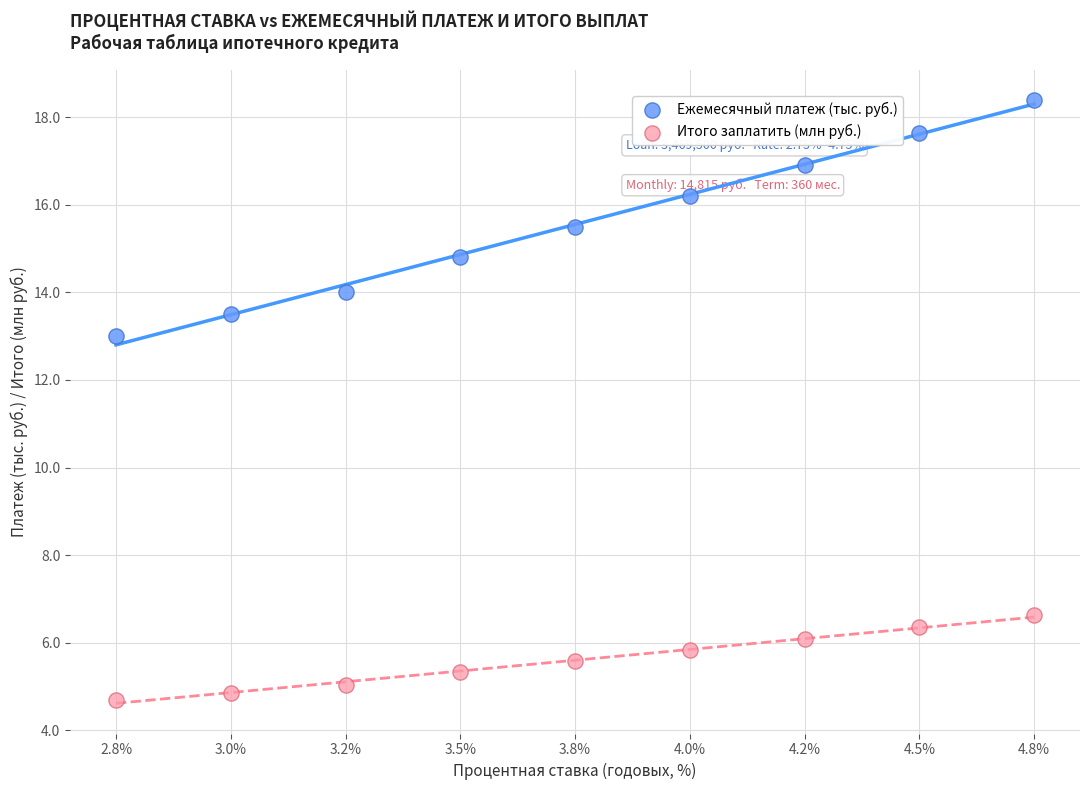

What are all the series names shown in the legend?

Ежемесячный платеж (тыс. руб.), Итого заплатить (млн руб.)